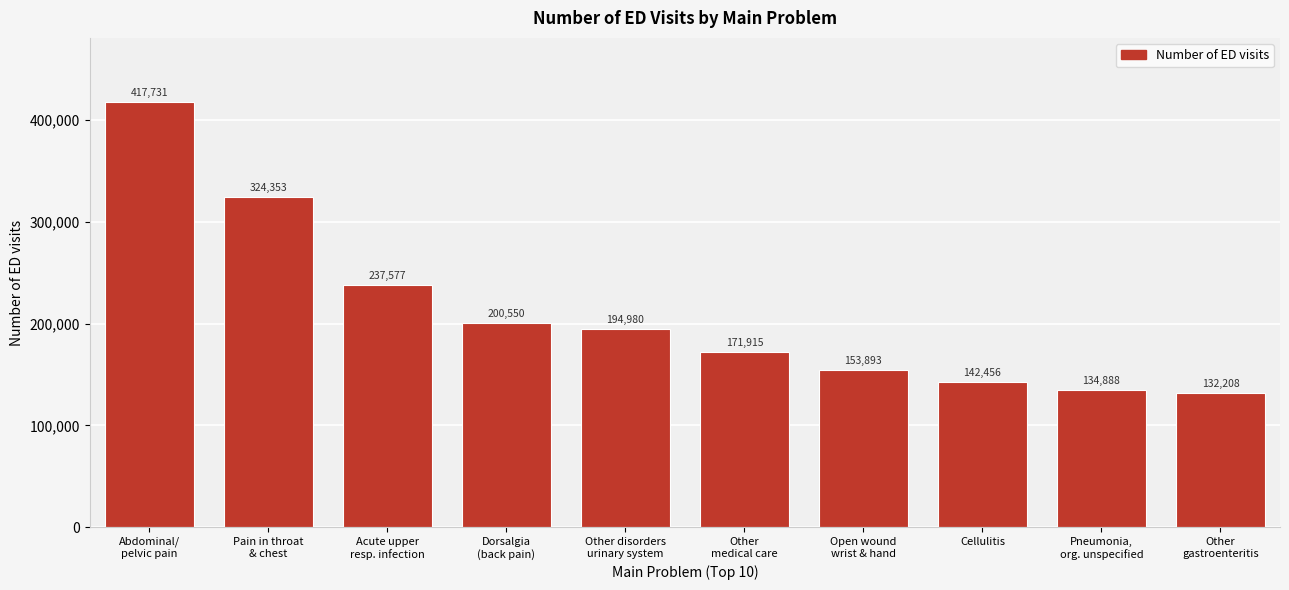

Reading left to right, what are all the values shown in this chart?

417731	324353	237577	200550	194980	171915	153893	142456	134888	132208